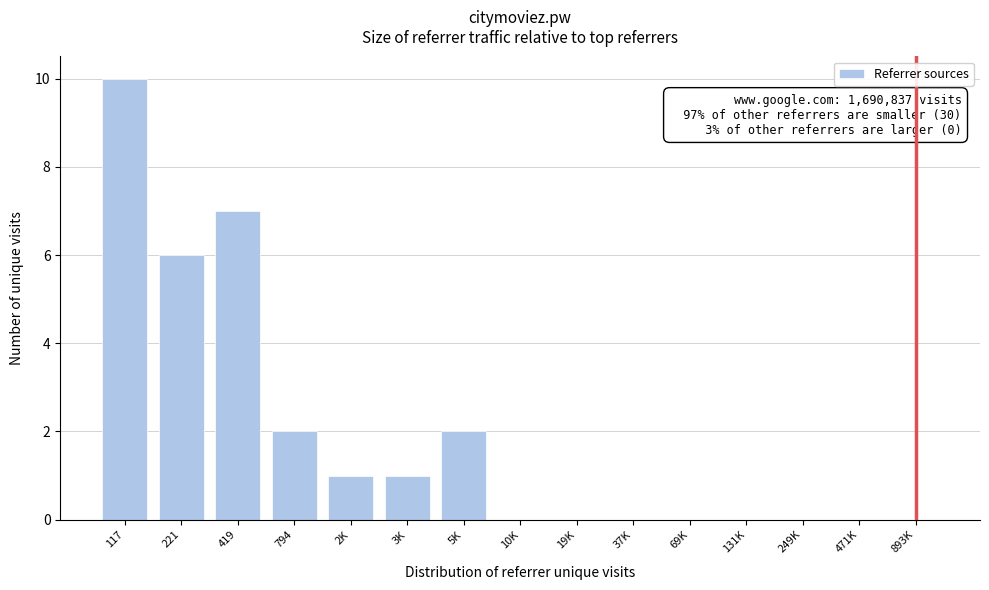

True or false: the data shows 2 at 794.

True